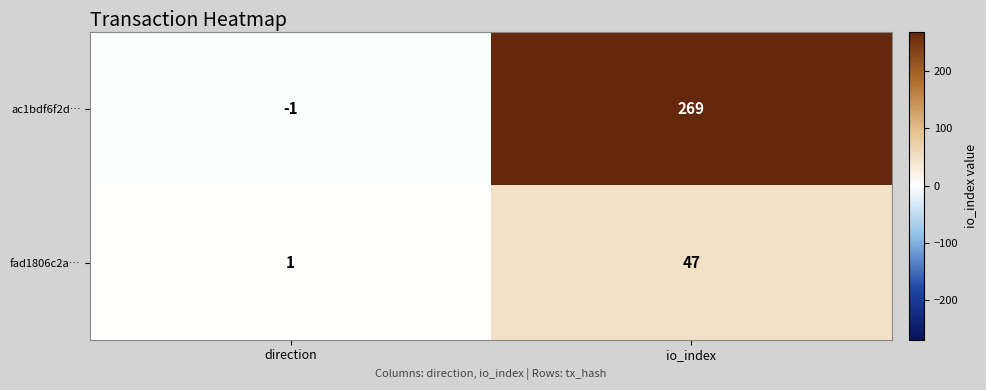

The ac1bdf6f2d… series shows -2 at direction. True or false?

False